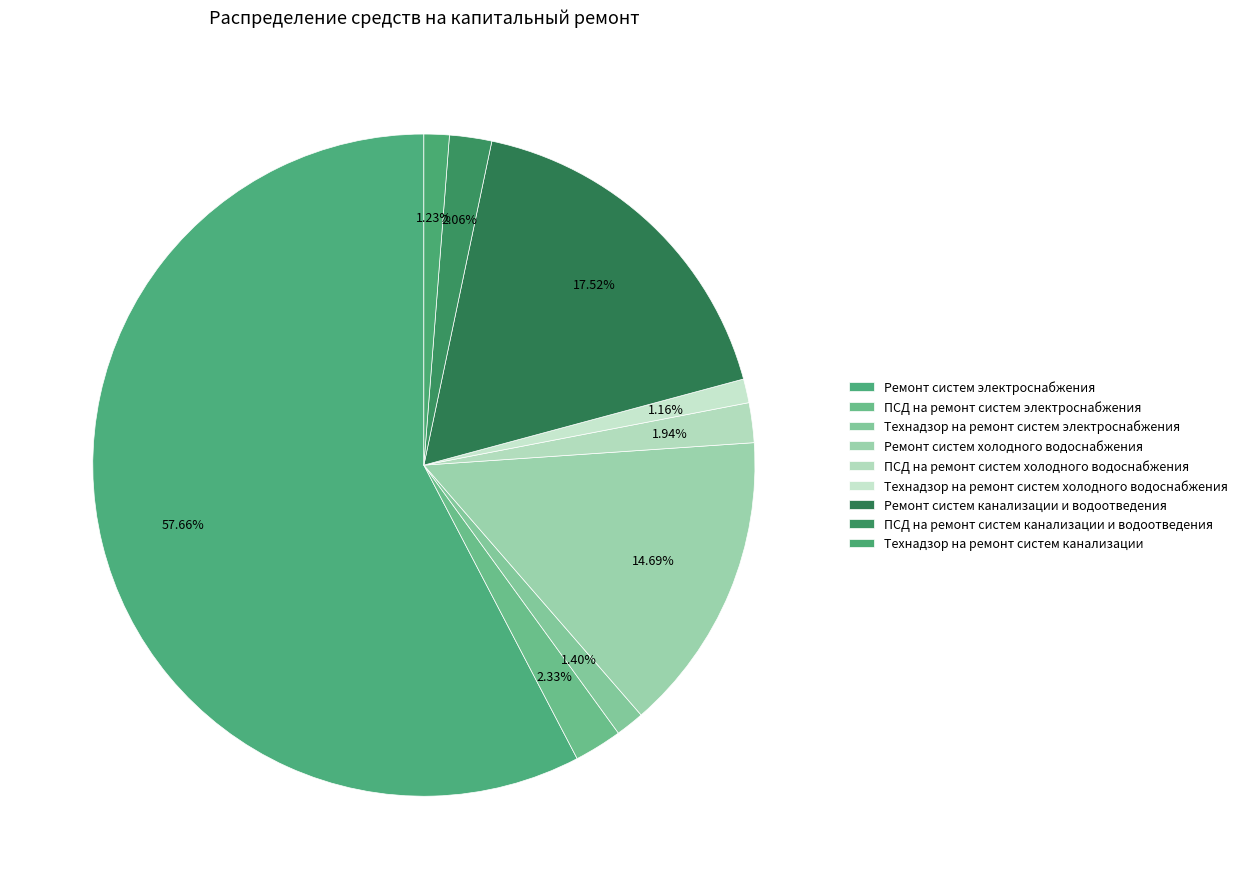

How many slices are in this pie chart?

9